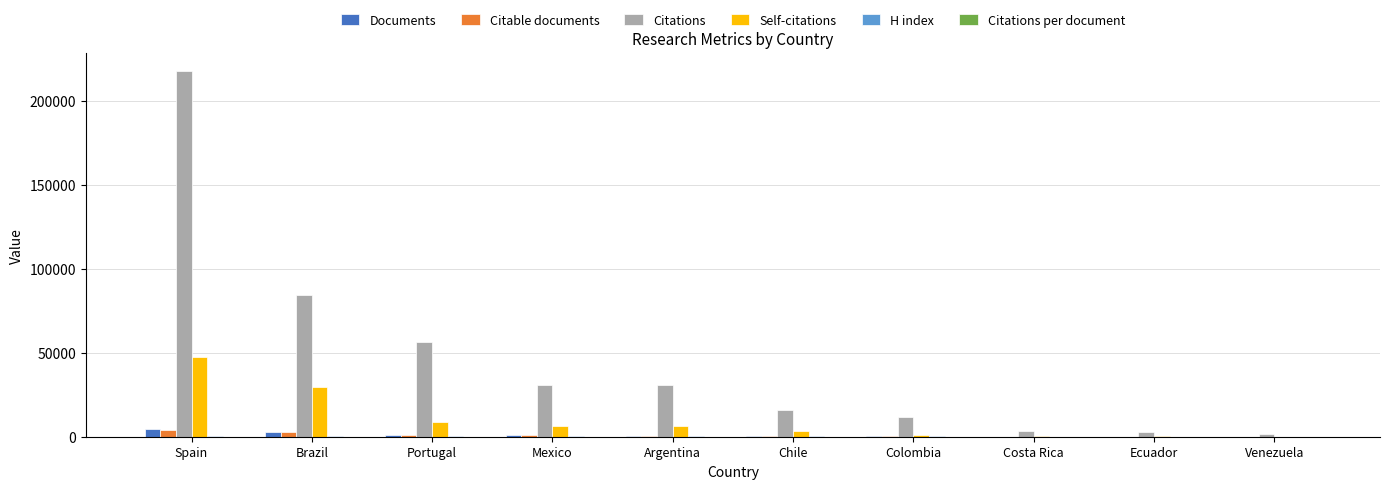

Between Spain and Brazil, which series saw the biggest shift?

Citations